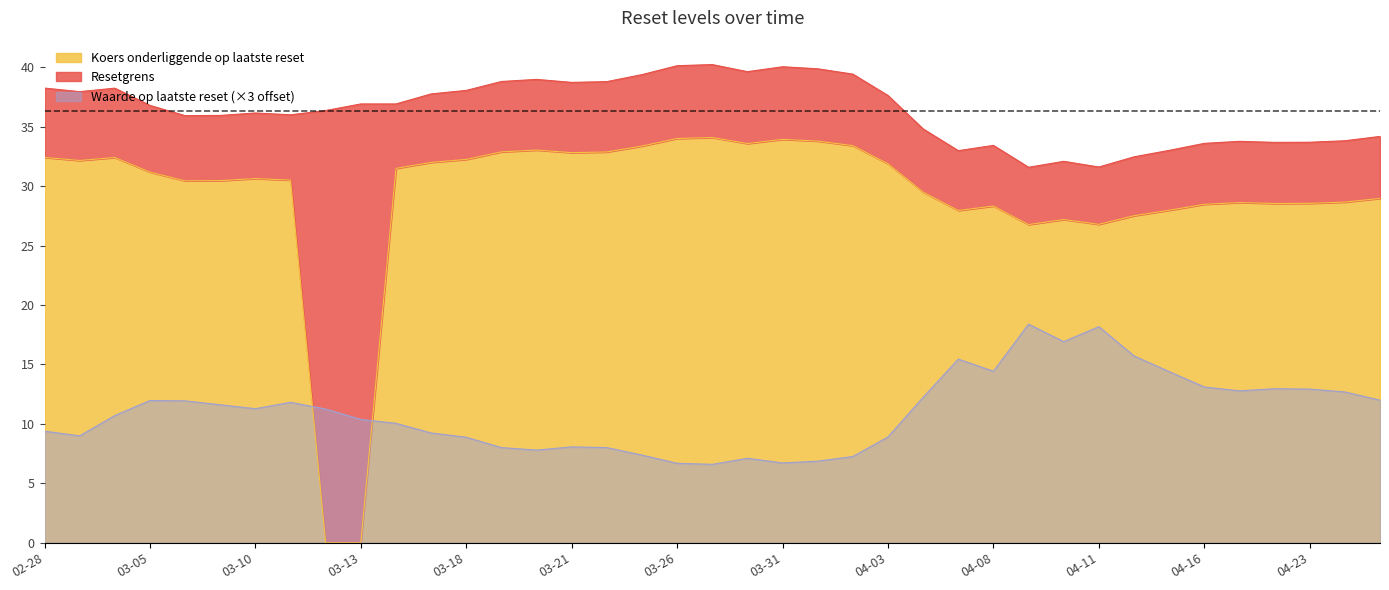

In Waarde op laatste reset, how many points are higher than both neighbors (excluding endpoints)?

8